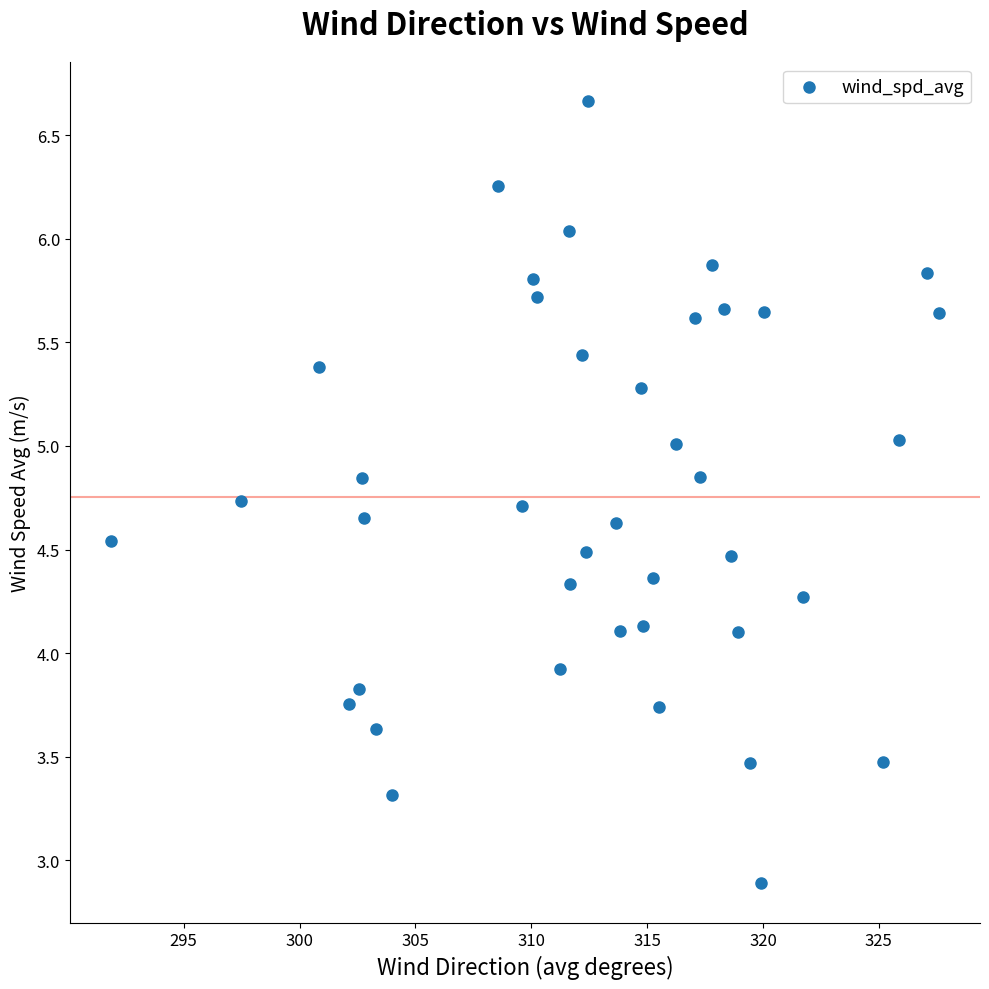

What is the range of X values (max minus min)?

35.7